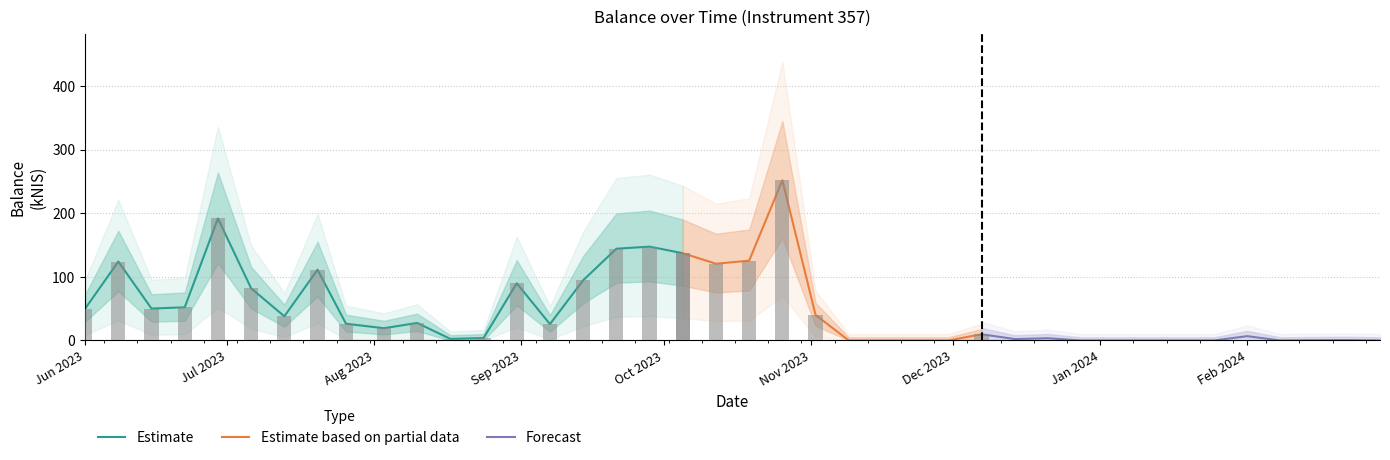

What is the change in value from 2023-07-26 to 2023-11-02?

+13.7